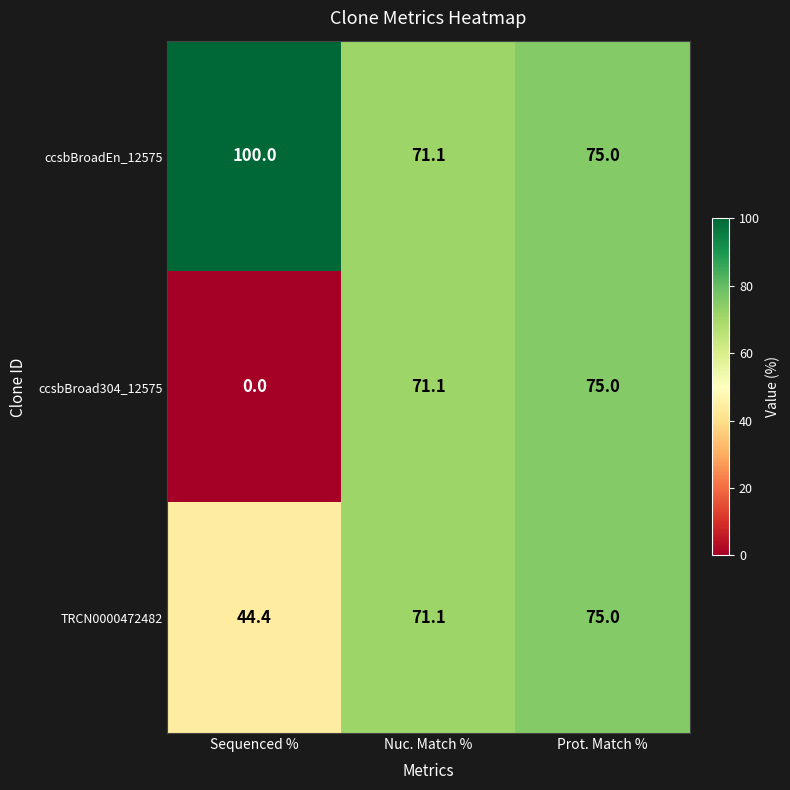

Reading right to left, list all the values displayed in this chart.

ccsbBroadEn_12575: 75.0	71.1	100.0
ccsbBroad304_12575: 75.0	71.1	0.0
TRCN0000472482: 75.0	71.1	44.4